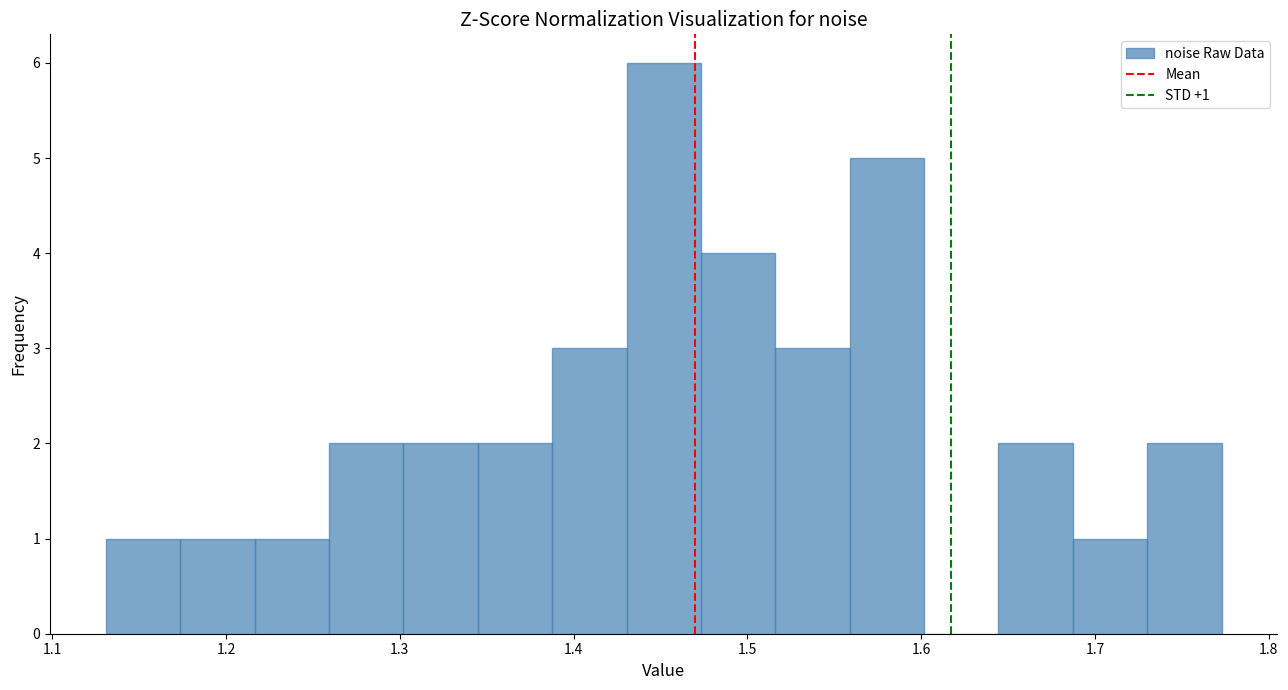

Which range on the x-axis has the tallest bar?

1.43 to 1.47